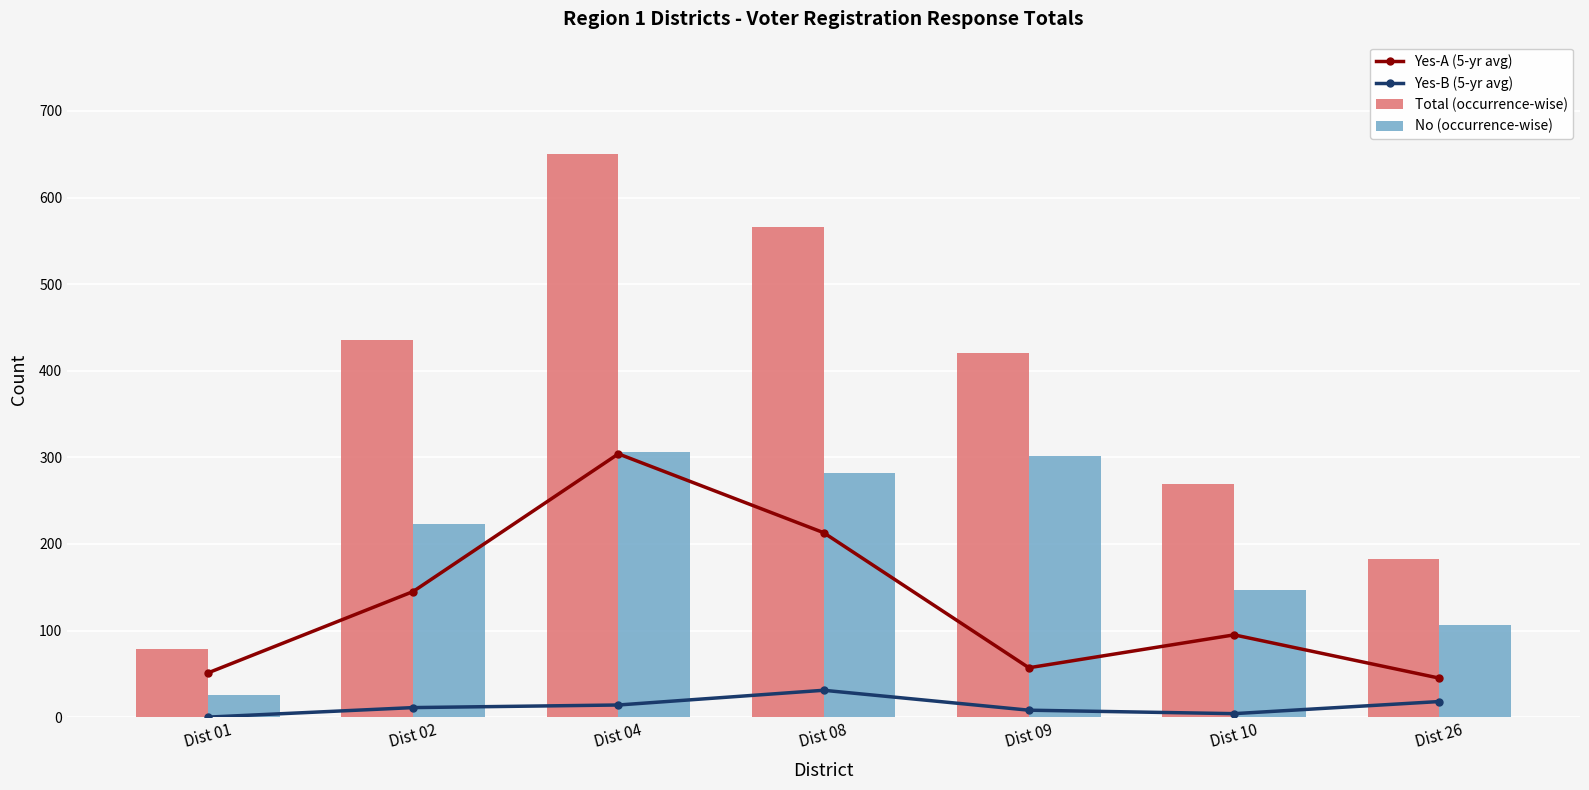

The value of No (occurrence-wise) at Dist 02 is 223. True or false?

True